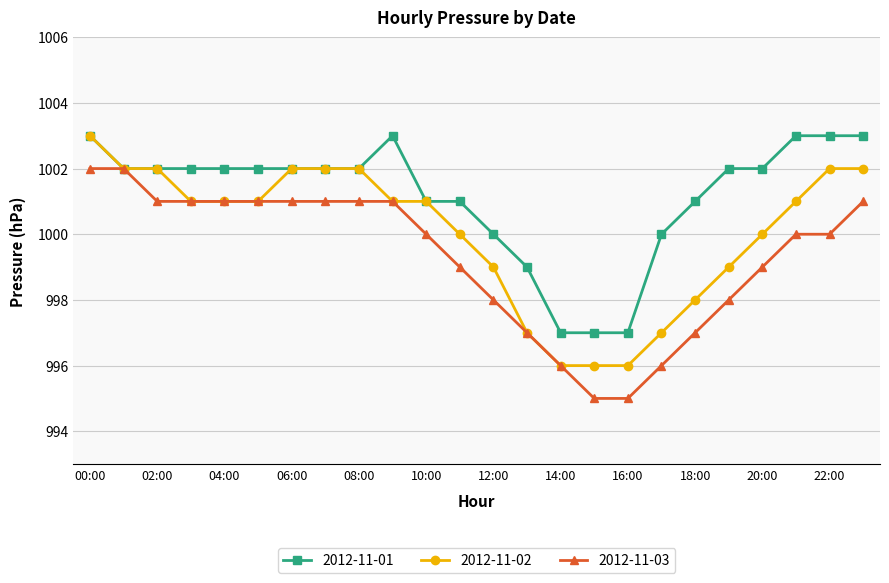

What is the maximum value shown in the chart?

1003